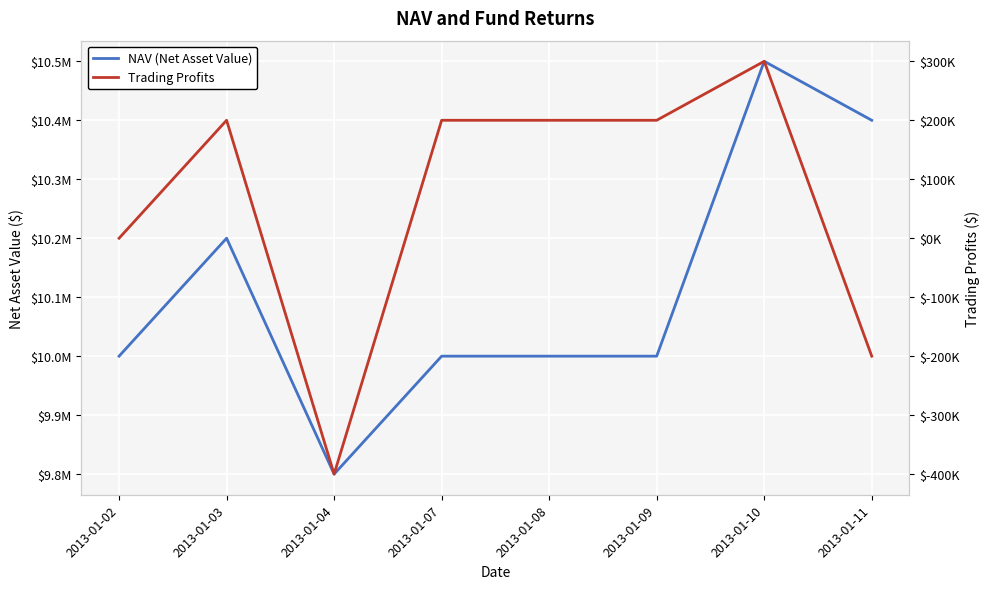

What is the difference between the maximum and minimum values in the NAV (Net Asset Value) series?

700000